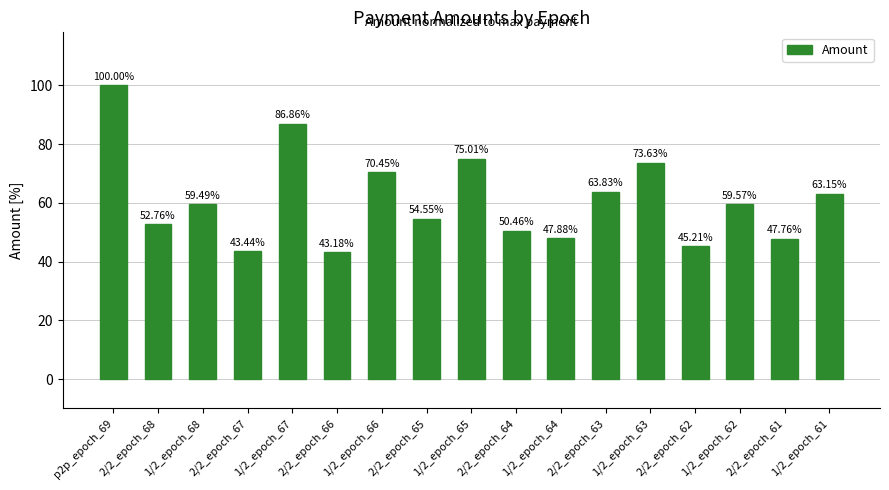

What position from the left is 1/2_epoch_65?

9